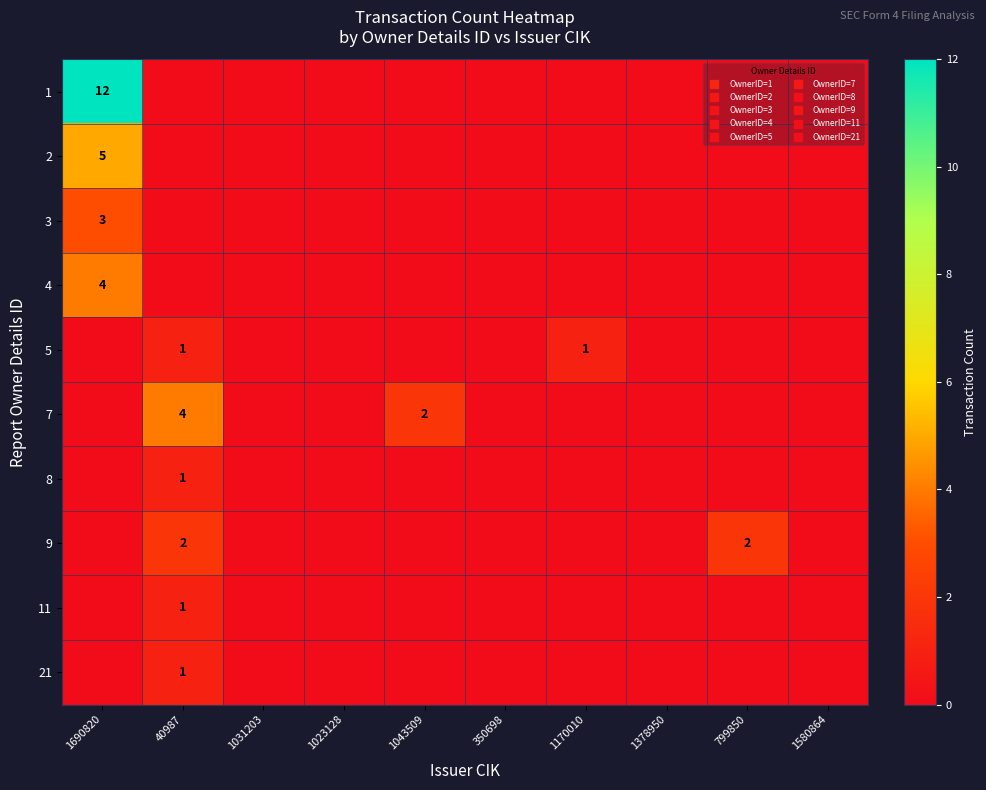

Rank the categories by 8 value from highest to lowest.

40987, 1690820, 1031203, 1023128, 1043509, 350698, 1170010, 1378950, 799850, 1580864